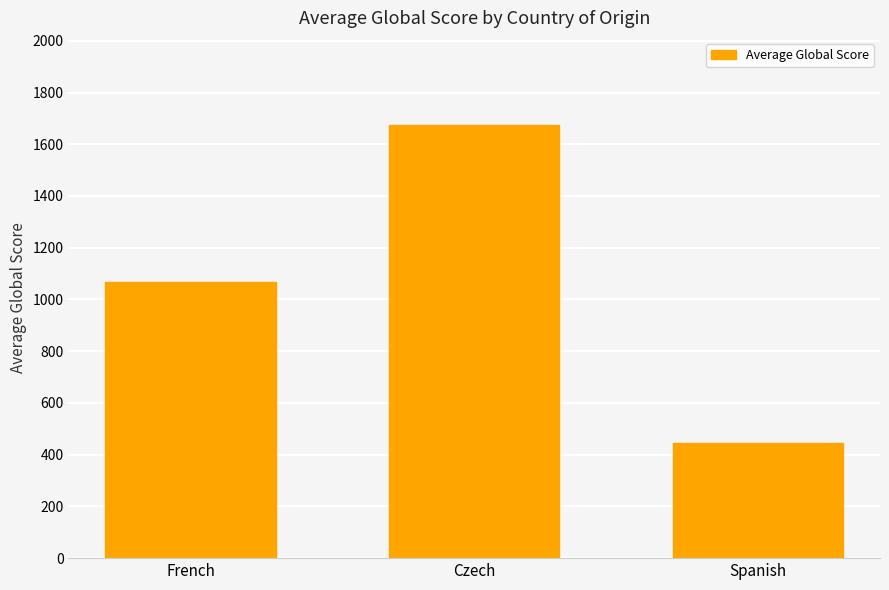

What is the difference between the values at Spanish and Czech?

1232.0